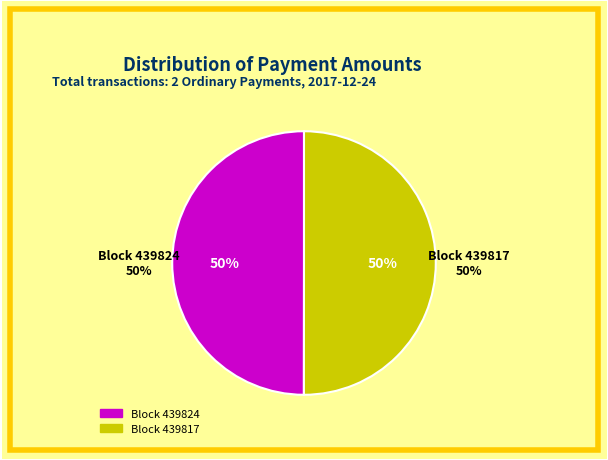

Is it true that 439824 is 60% of the pie?

False